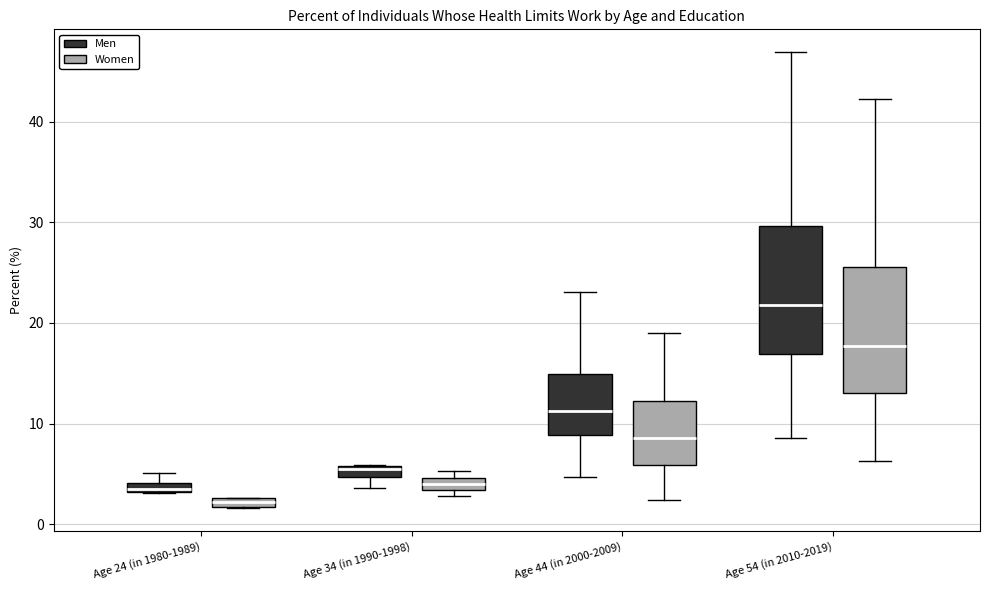

Which box has the lowest median line?

Age 24 (in 1980-1989) (Women)